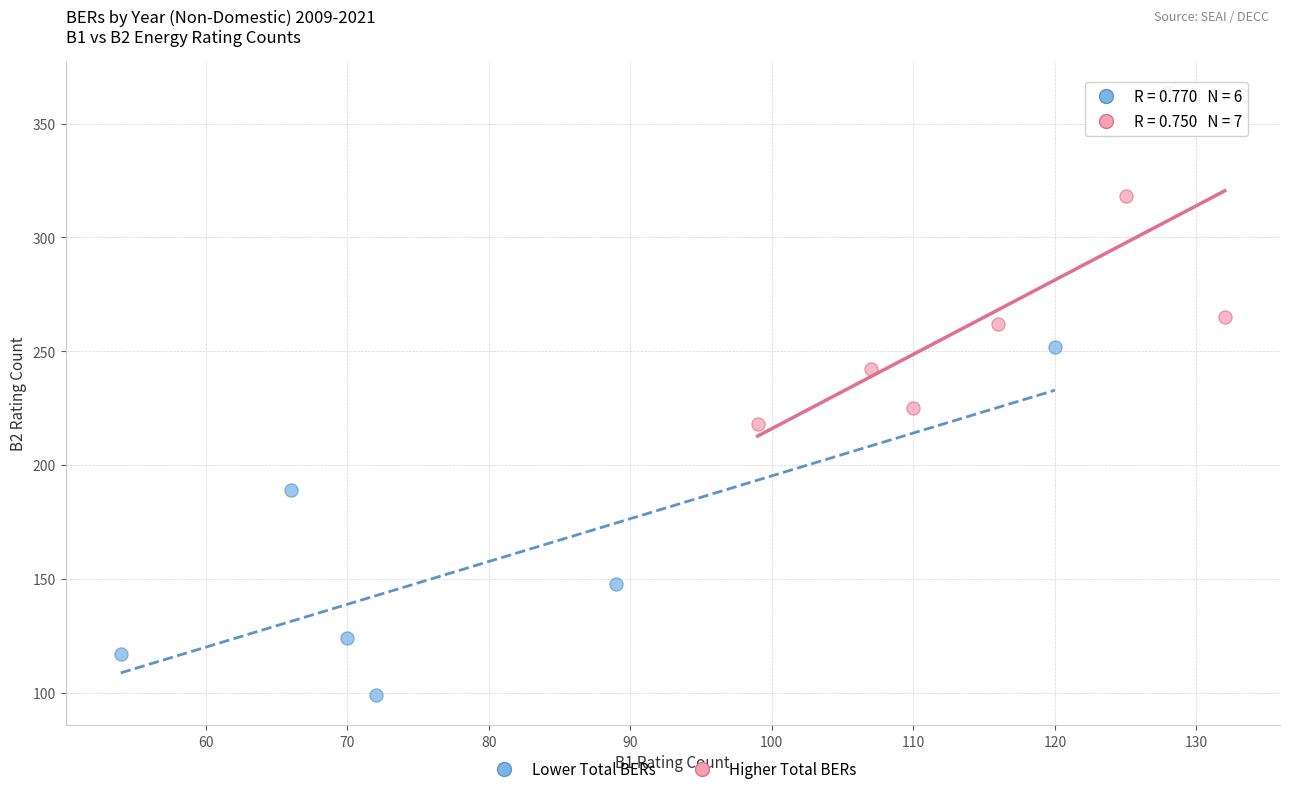

Which series has the largest Y range (max minus min)?

Lower Total BERs